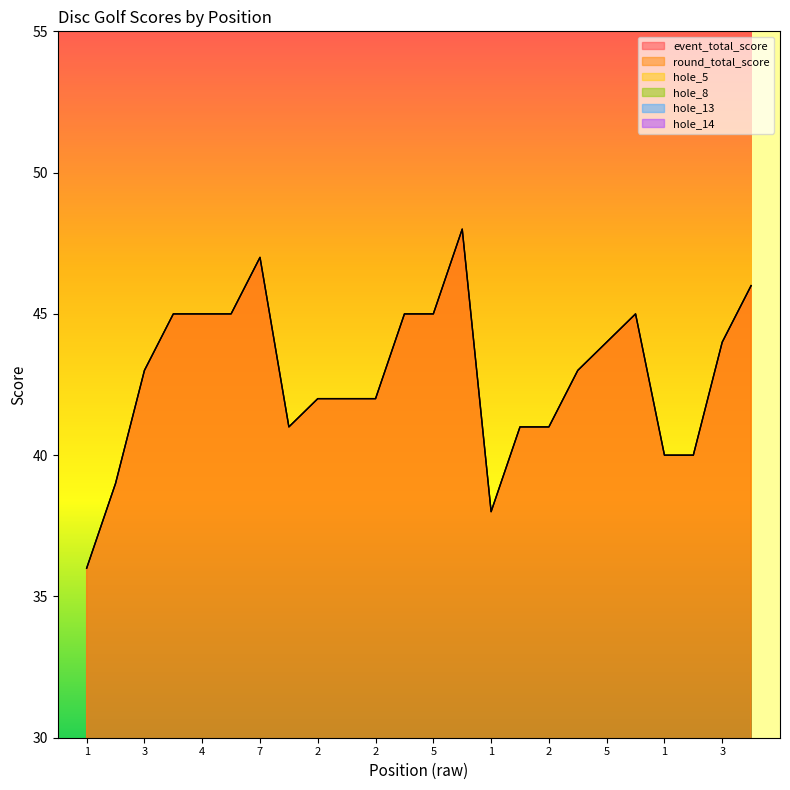

In hole_8, how many points are higher than both neighbors (excluding endpoints)?

3